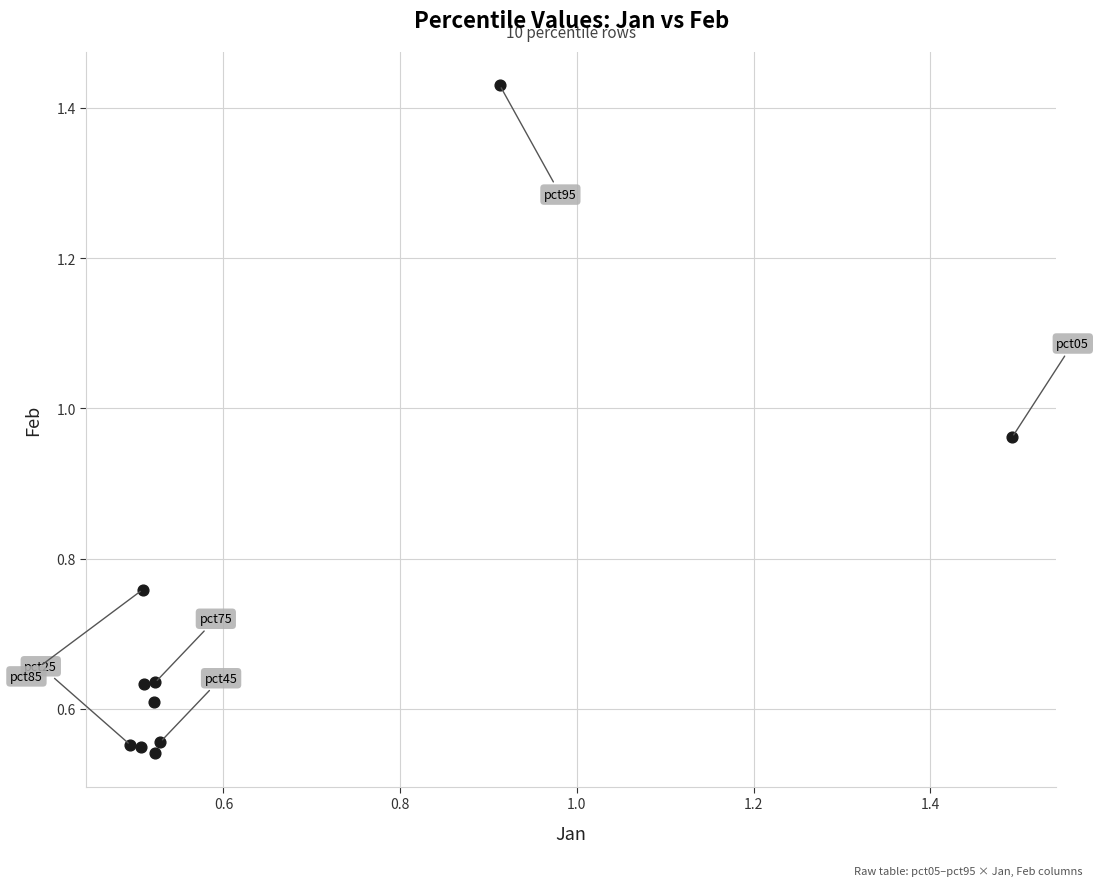

What is the average X value?

0.7